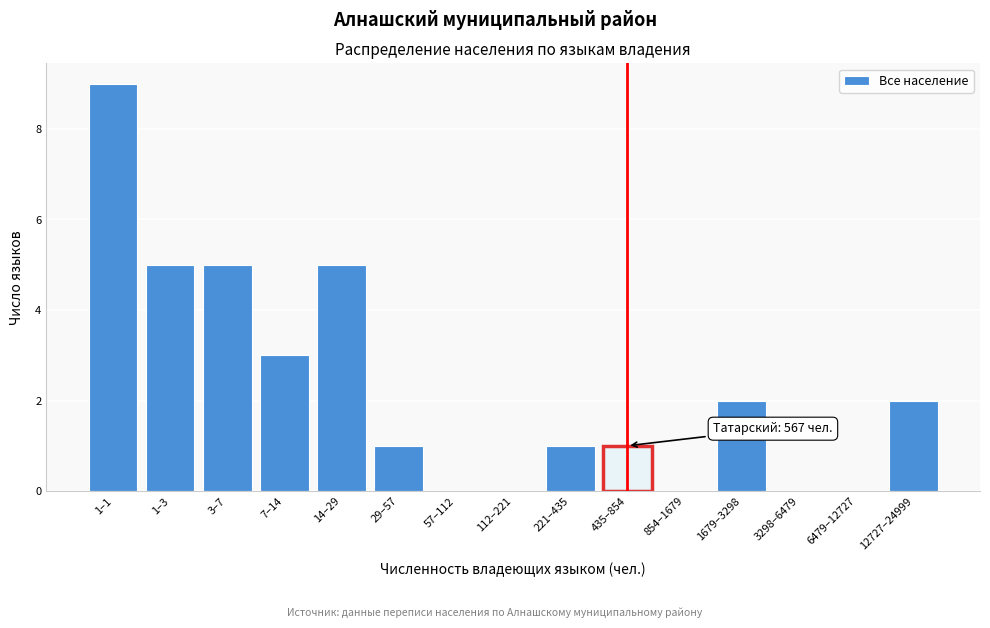

Reading left to right, what are all the values shown in this chart?

1–1=9	1–3=5	3–7=5	7–14=3	14–29=5	29–57=1	57–112=0	112–221=0	221–435=1	435–854=1	854–1679=0	1679–3298=2	3298–6479=0	6479–12727=0	12727–24999=2